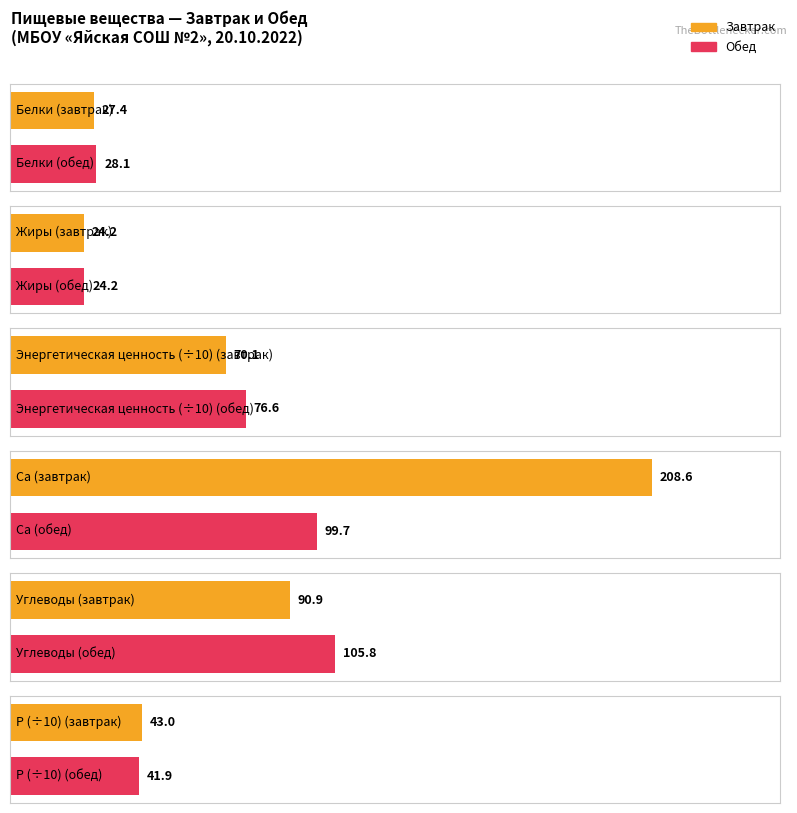

What is the sum of all Белки values?

55.5